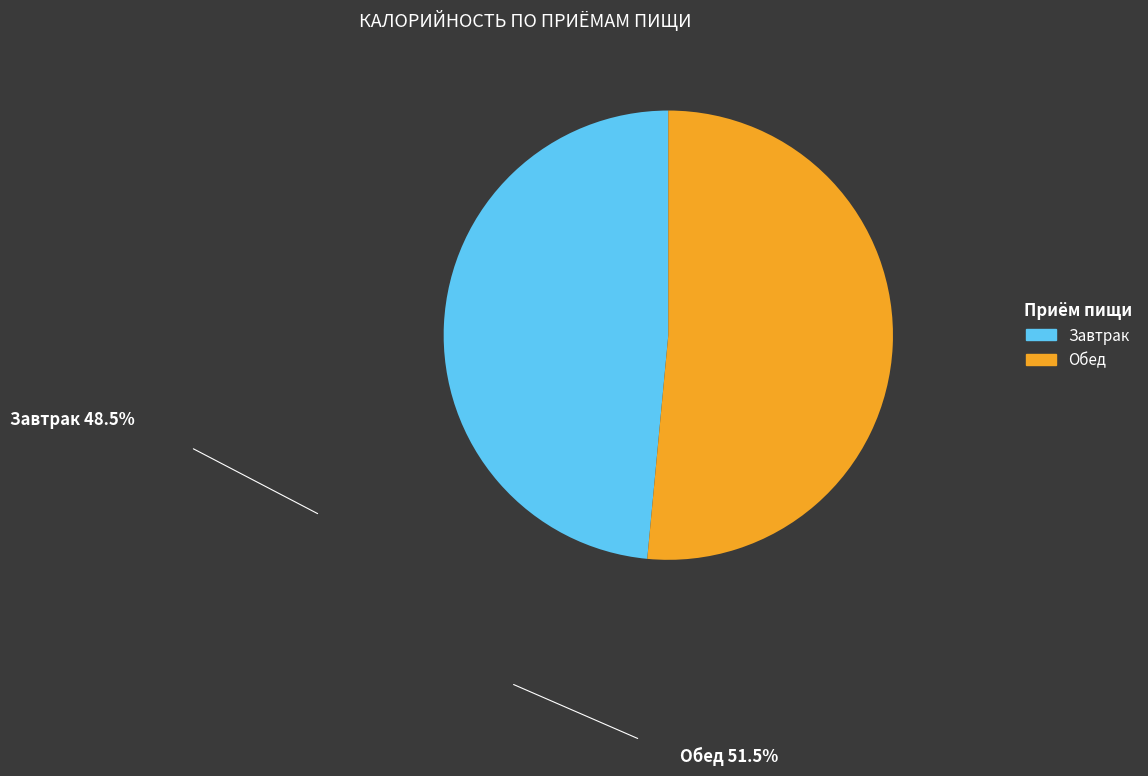

Rank the categories by value from highest to lowest.

Обед, Завтрак